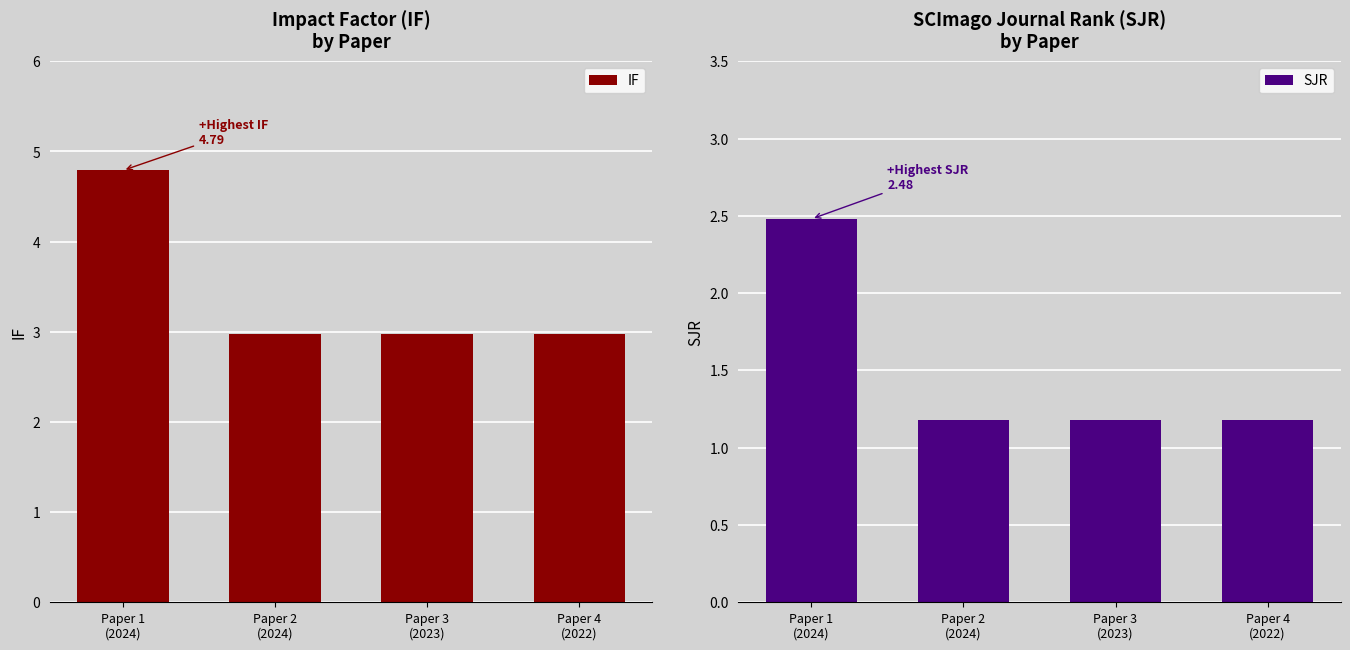

List the labels in order of IF value, smallest first.

Paper 2
(2024), Paper 3
(2023), Paper 4
(2022), Paper 1
(2024)